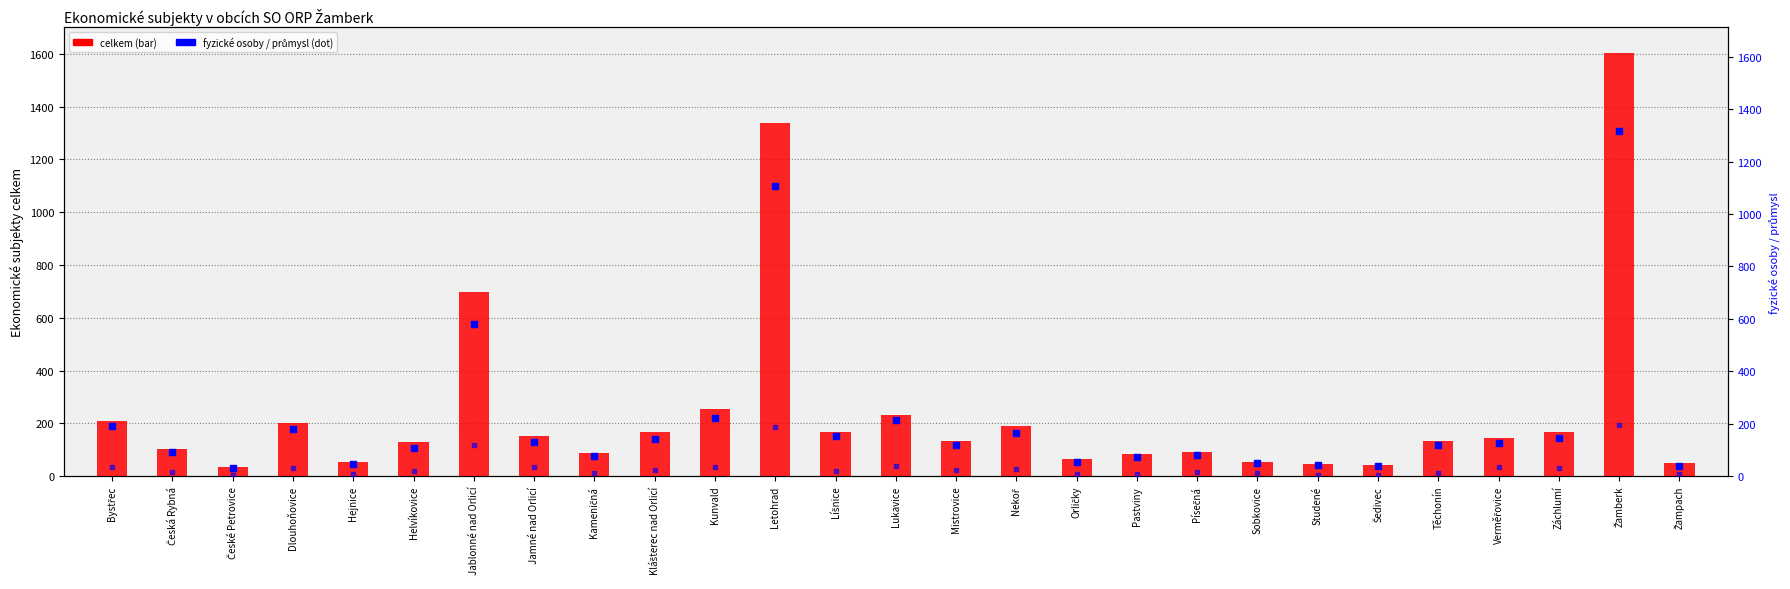

At which category is the sum across all series the highest?

Žamberk